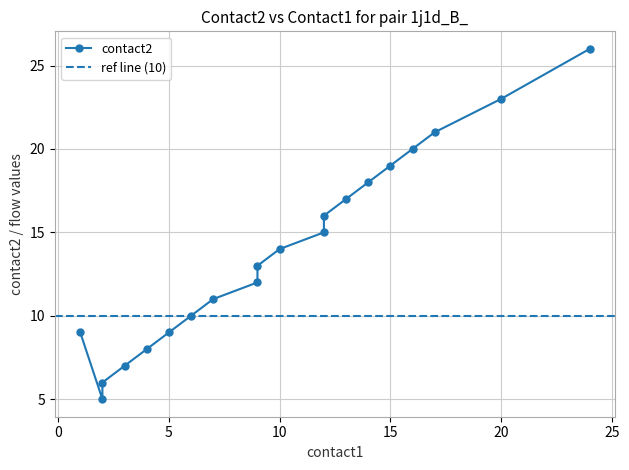

At how many categories does at least one series exceed 10?

13